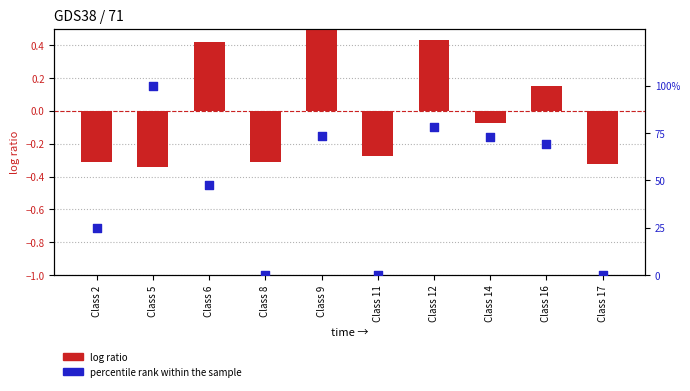

Which series reaches the maximum Y coordinate?

percentile rank within the sample